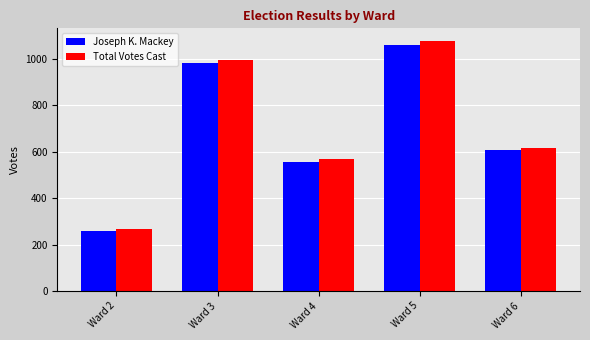

Does the chart contain stacked bars?

No